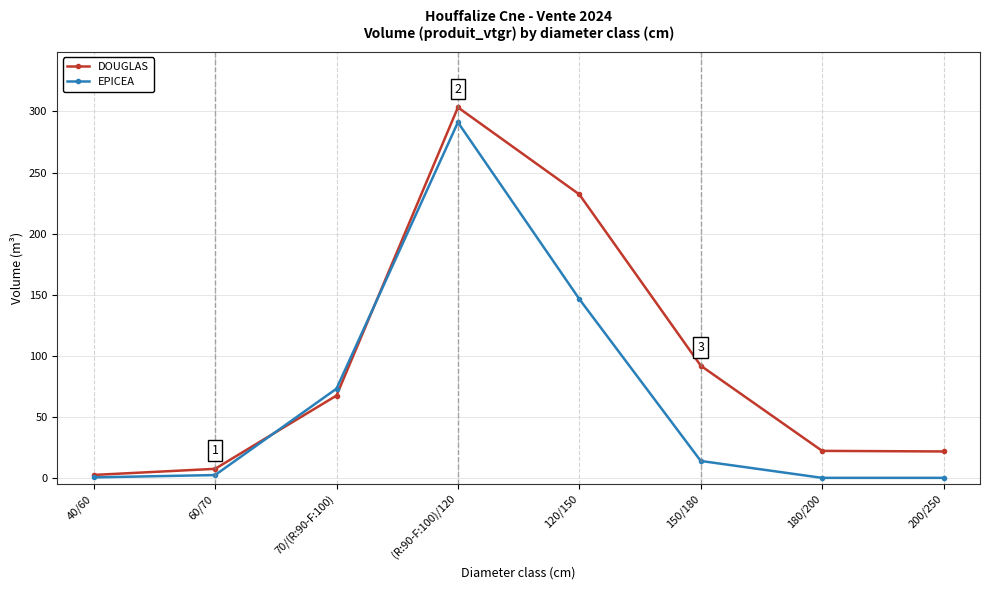

What is the difference between the second highest and second lowest values in the DOUGLAS series?

224.7